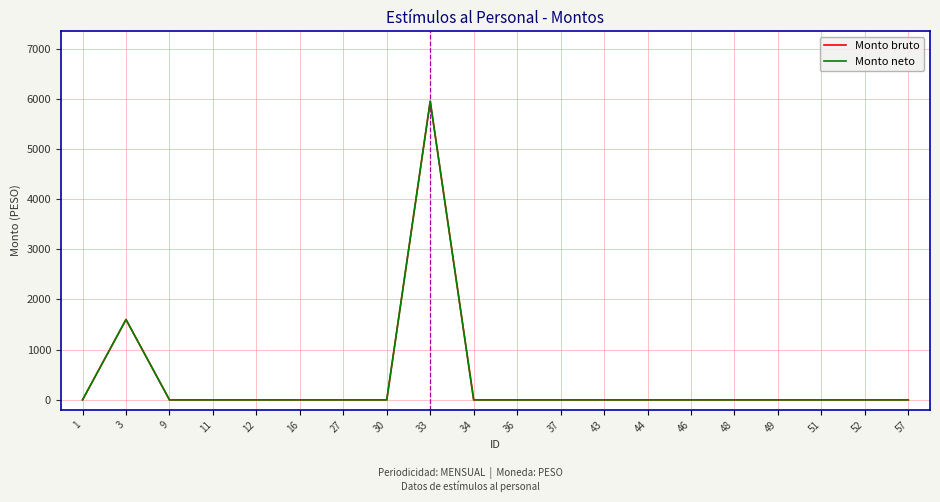

Rank the series by their maximum value, from lowest to highest.

Monto bruto, Monto neto